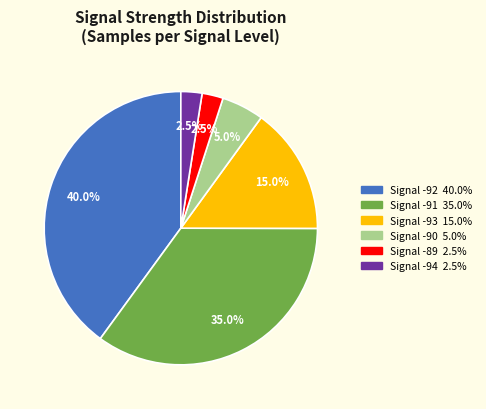

Is there a majority slice in this chart?

No